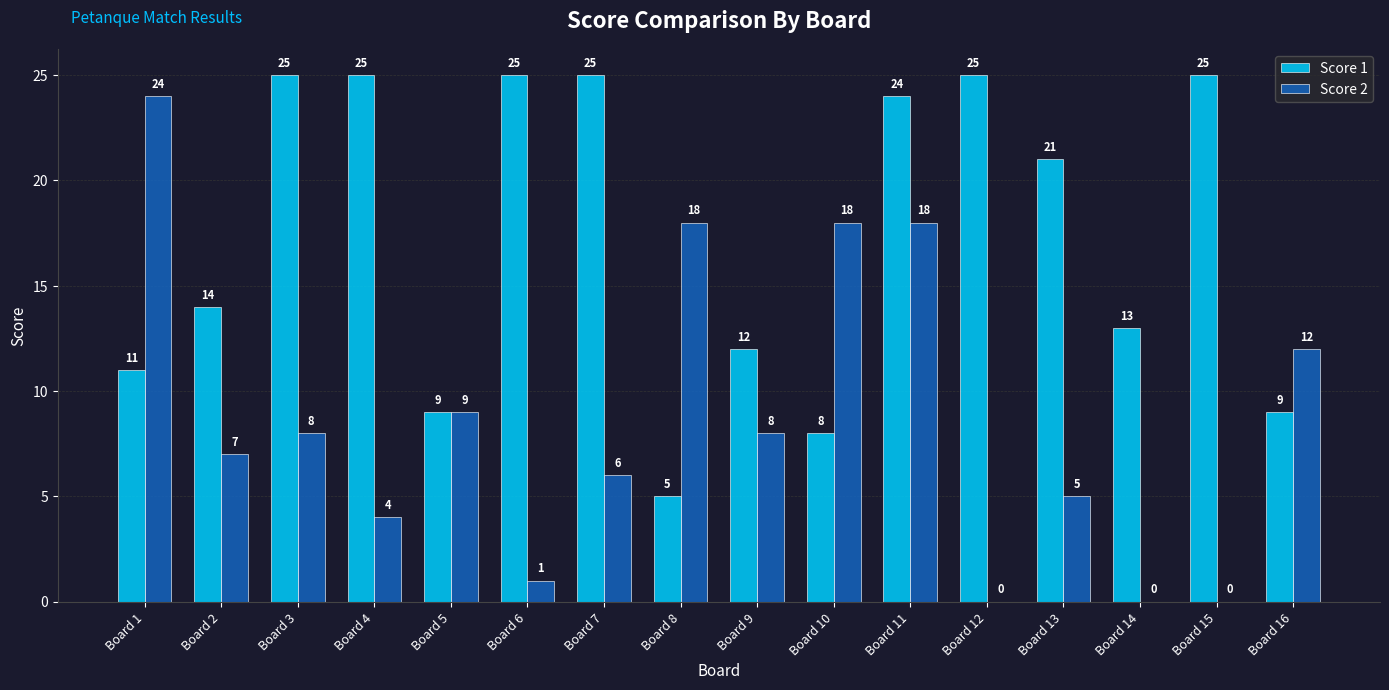

Which series has the largest total across all categories?

Score 1